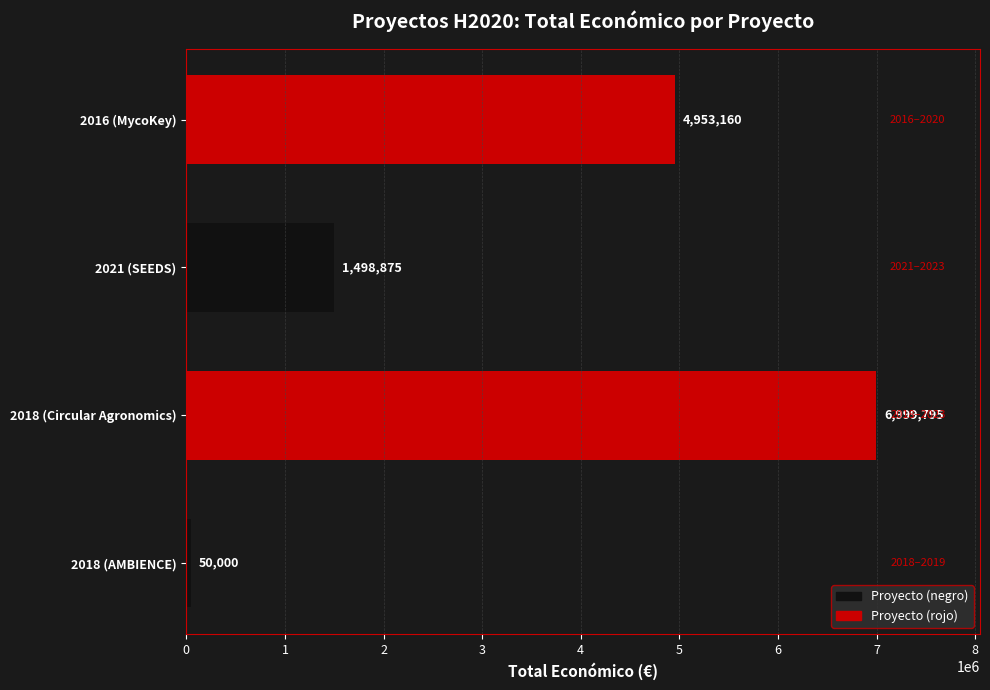

Approximately how many times larger is the value at 2018 (Circular Agronomics) compared to 2016 (MycoKey)?

1.4